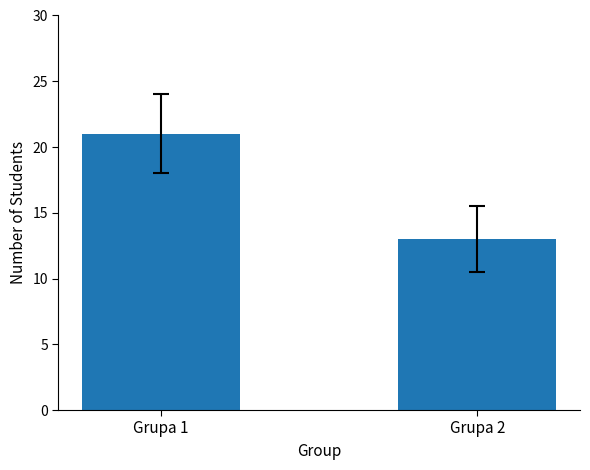

How many values are between 13 and 21?

2